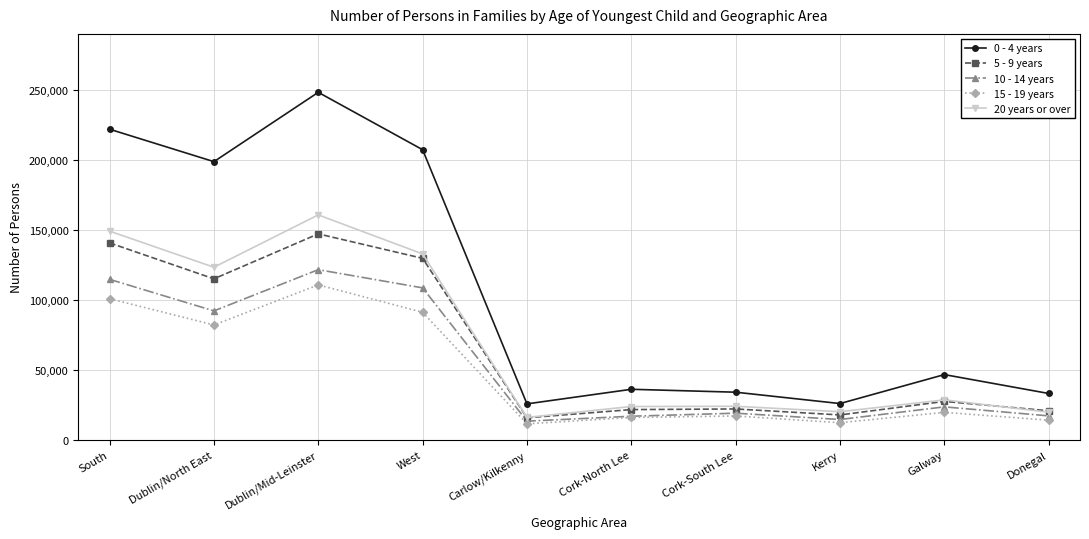

In 15 - 19 years, how many points are lower than both neighbors (excluding endpoints)?

3